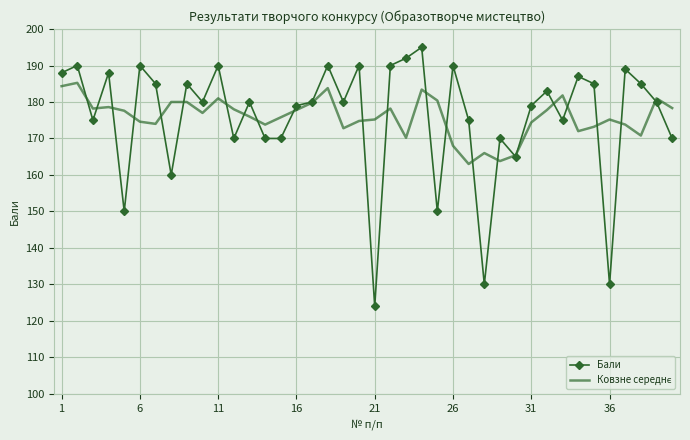

What is the smallest value displayed?

124.0